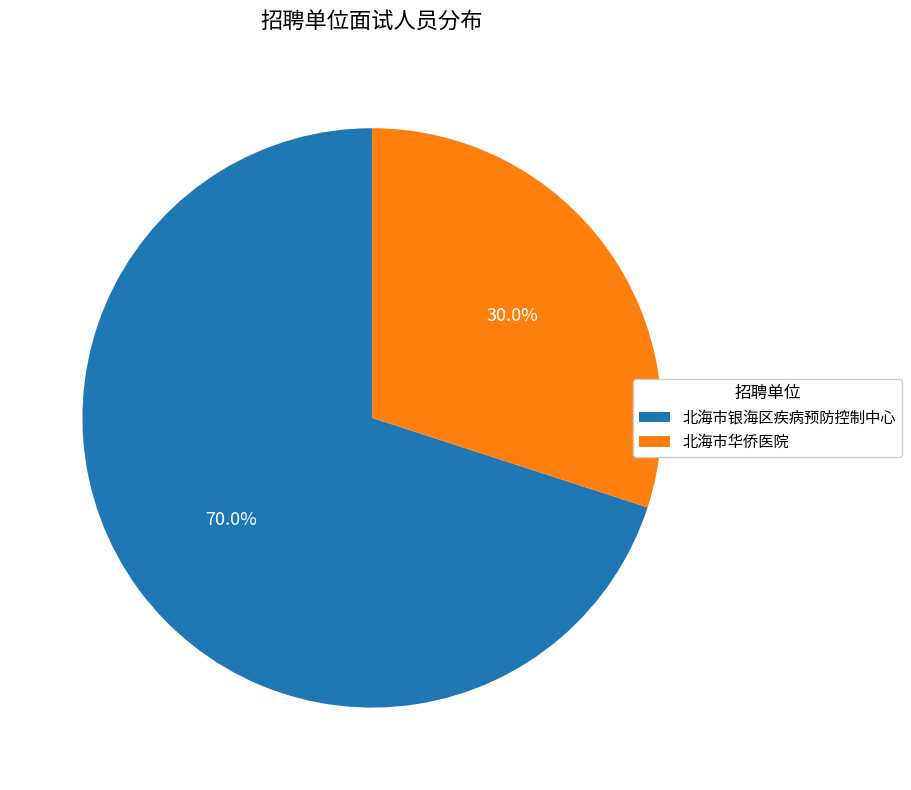

Which has a higher value, 北海市华侨医院 or 北海市银海区疾病预防控制中心?

北海市银海区疾病预防控制中心